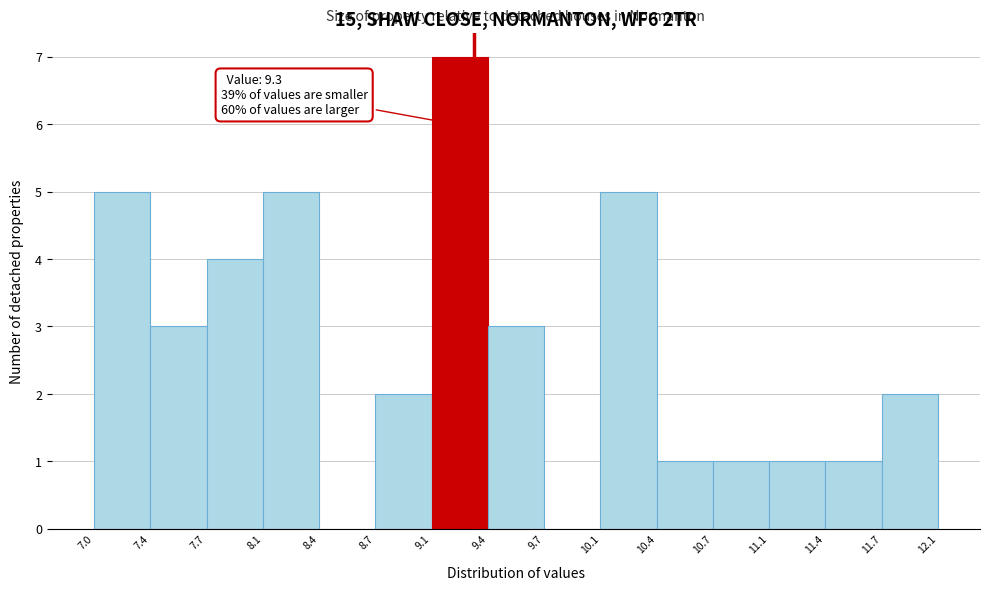

Over which range of the x-axis is the bar tallest?

9.1 to 9.4